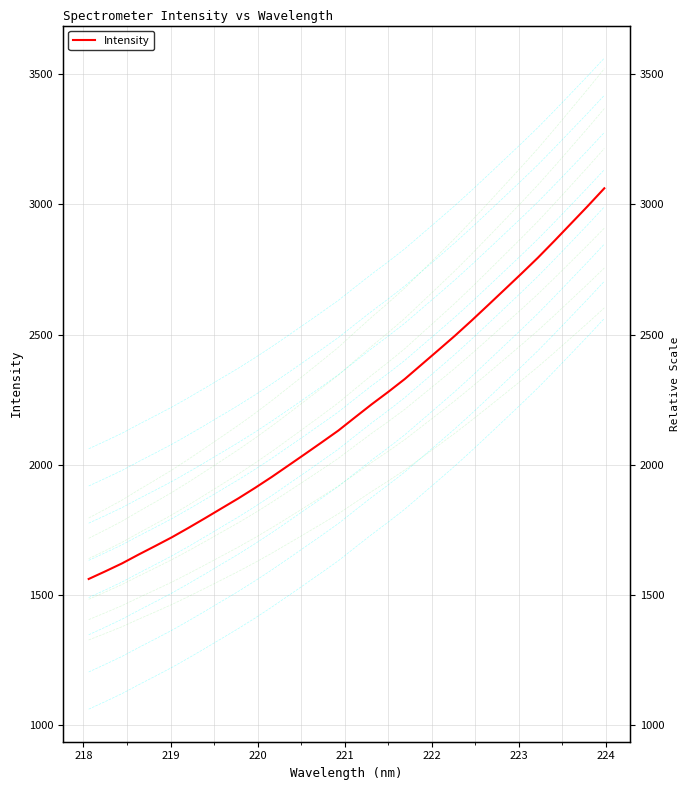

What is the sum of all values?

70761.6